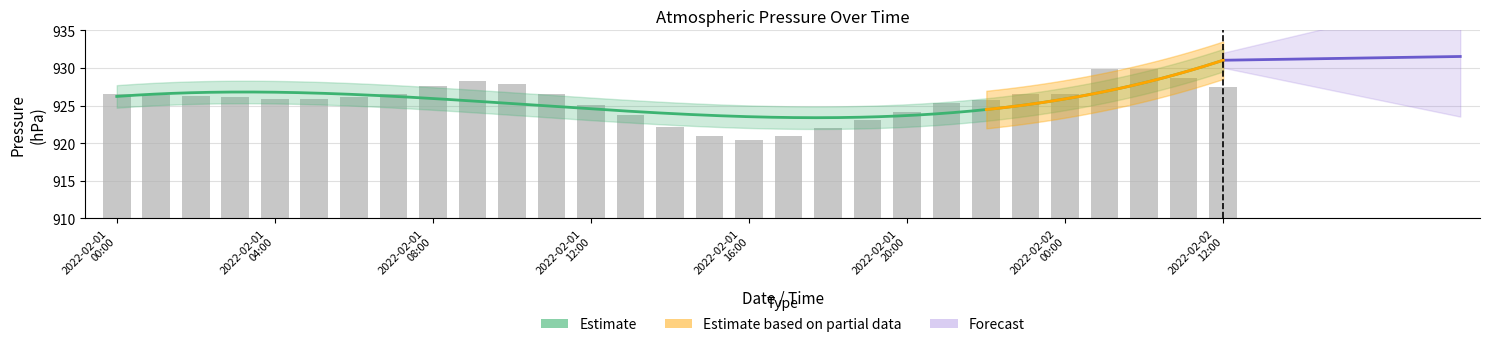

True or false: the data shows 247.5 at 2022-02-01 06:00.

False